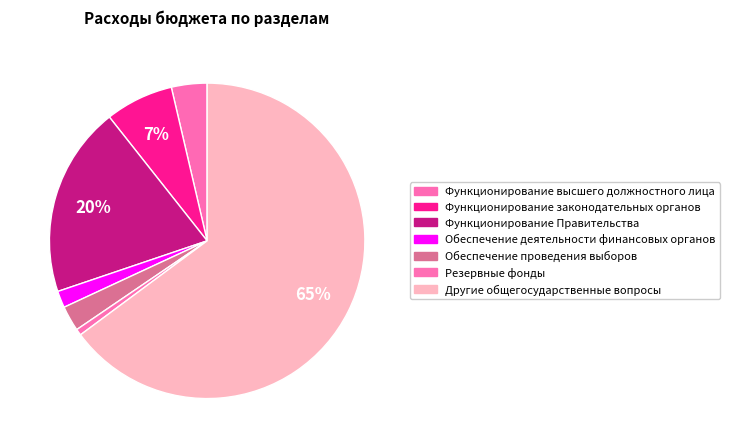

To the nearest percent, what percentage of the pie is Обеспечение проведения выборов?

3%